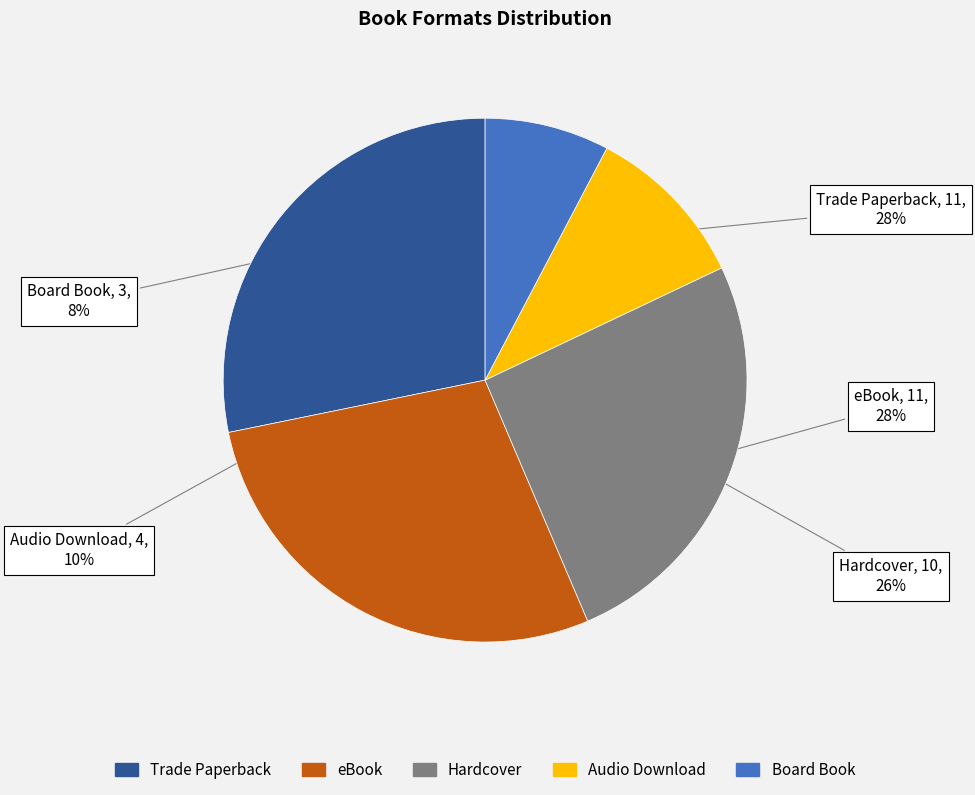

To the nearest percent, what is the average slice percentage?

20%